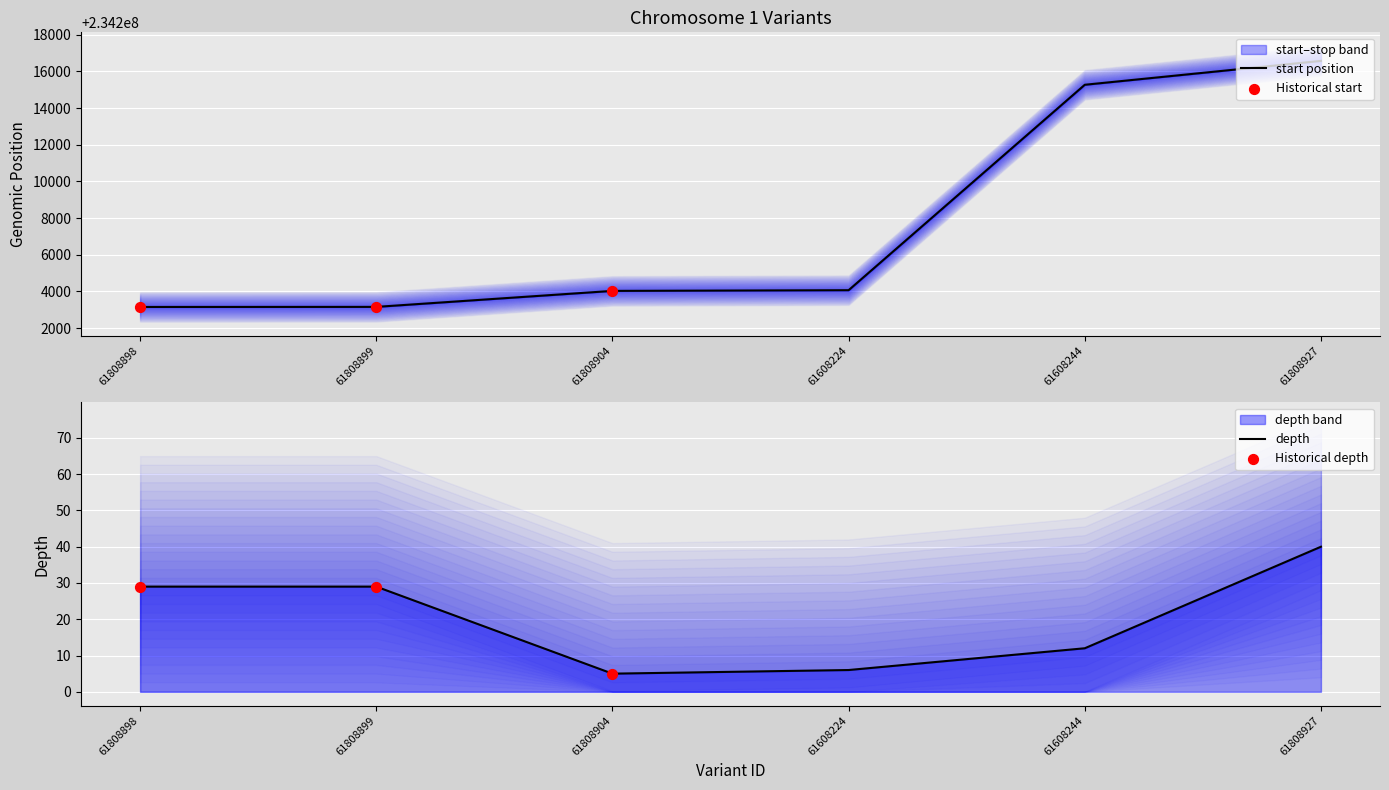

At which category is the sum across all series the highest?

61808927